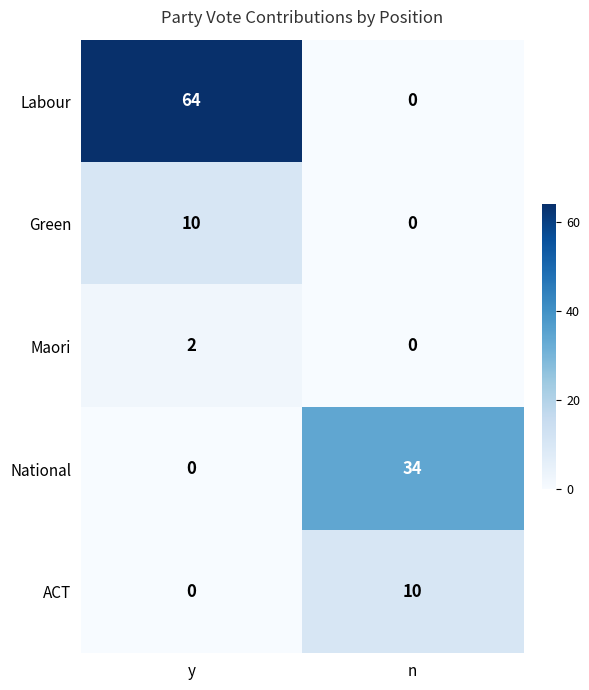

What is the spread (max minus min) of values at y?

64